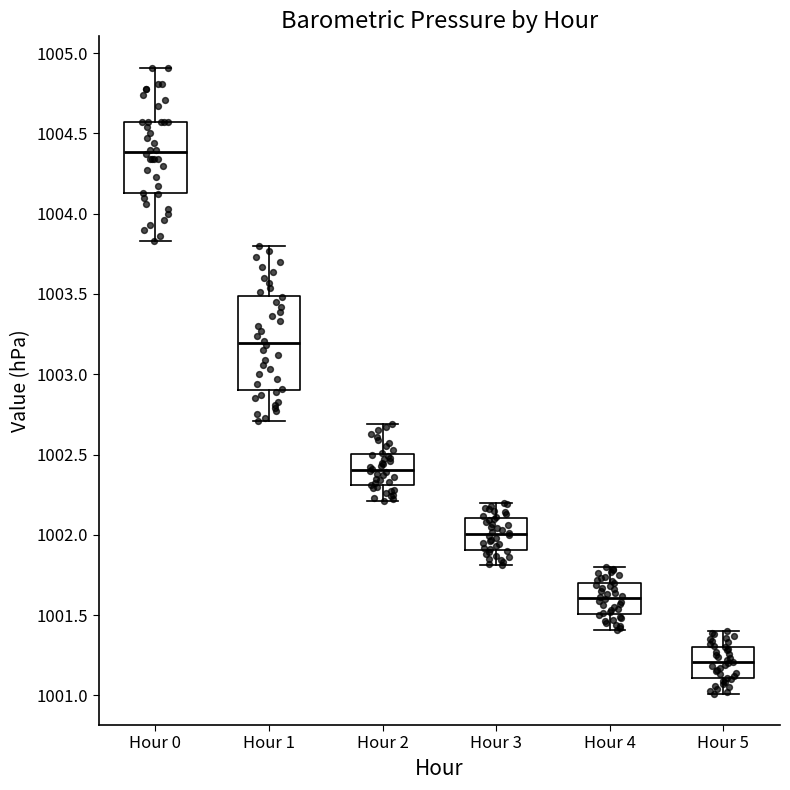

Which box has the lowest median line?

Hour 5